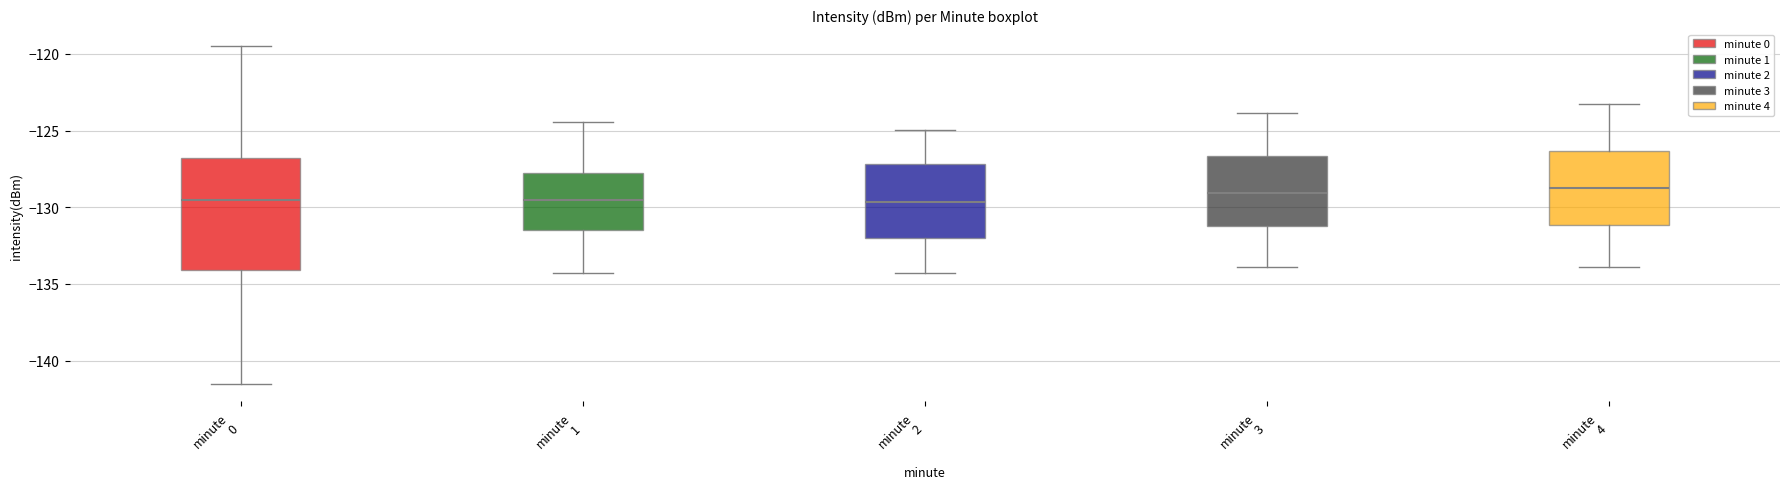

Comparing the boxes themselves (not the whiskers), which one is the tallest?

minute 0